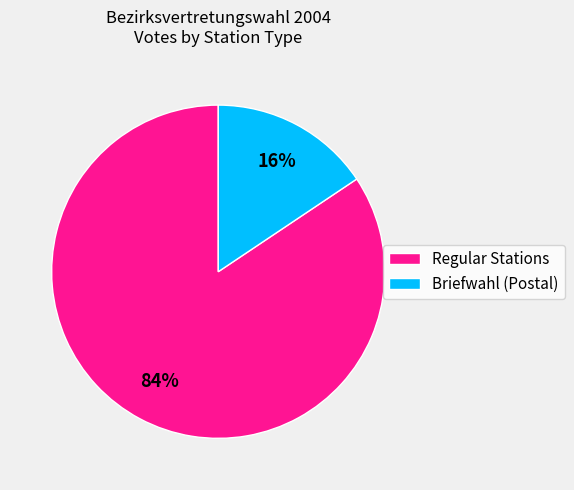

Does any single category account for the majority?

Yes